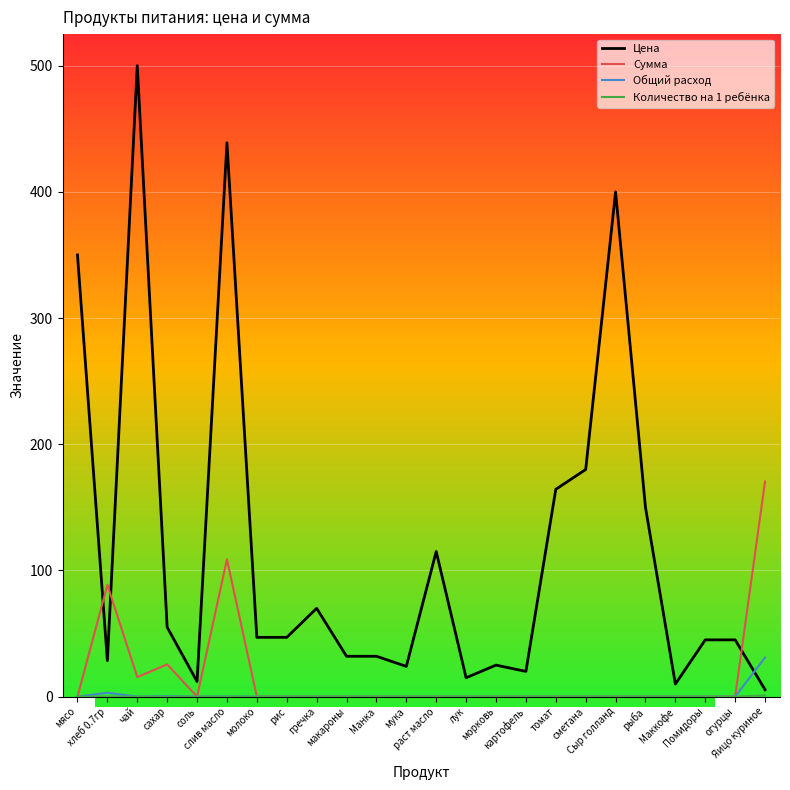

At which category is the sum across all series the highest?

слив масло